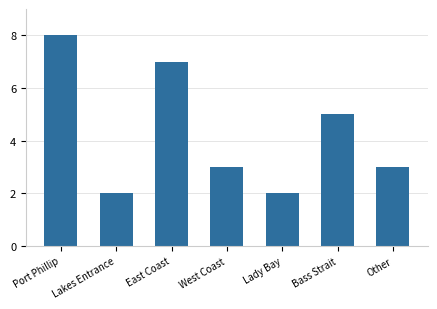

Count the values in the range 2 to 7.

6